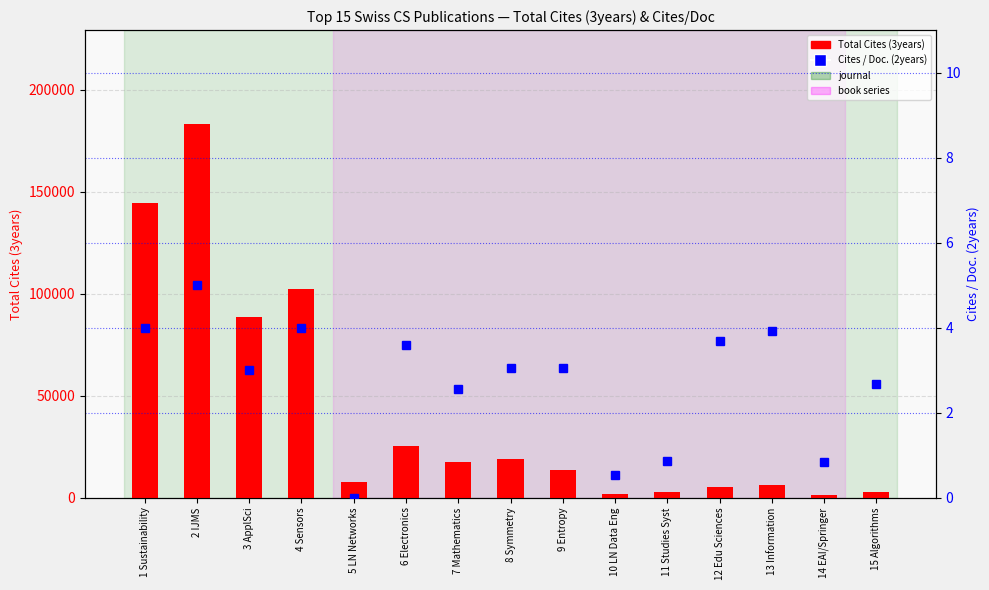

At which label is Total Cites (3years) closest to 92279?

3 ApplSci